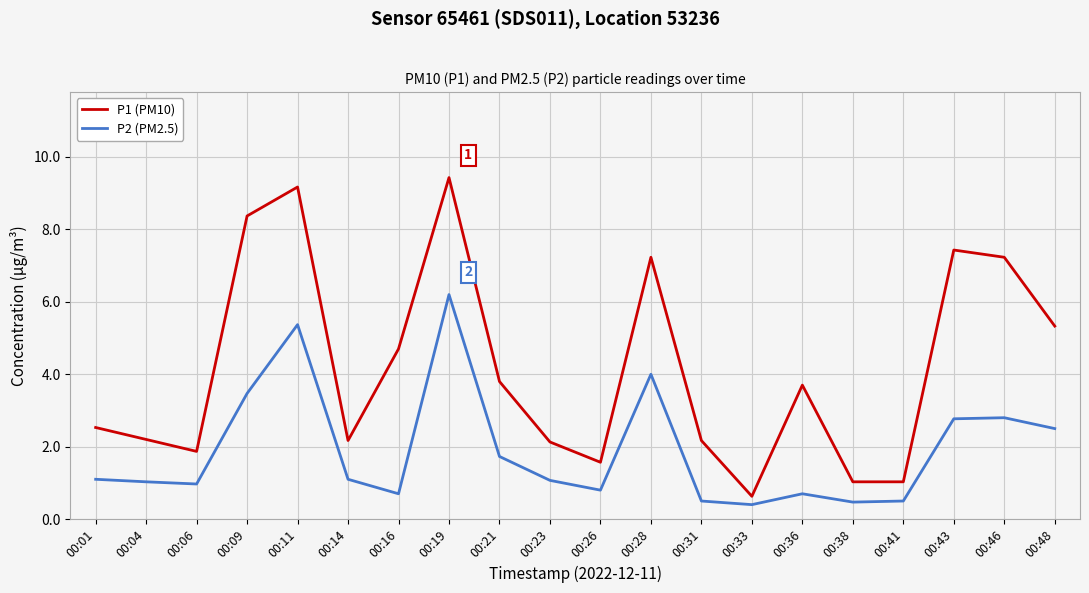

True or false: P2 (PM2.5) and P1 (PM10) intersect in this chart.

False